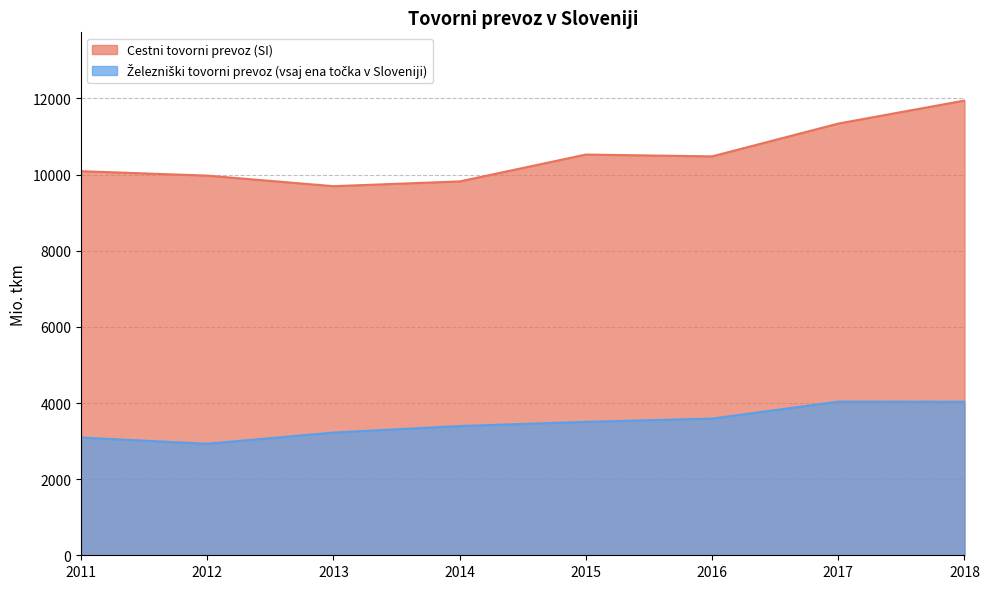

Which series has the largest total across all categories?

Cestni tovorni prevoz (SI)